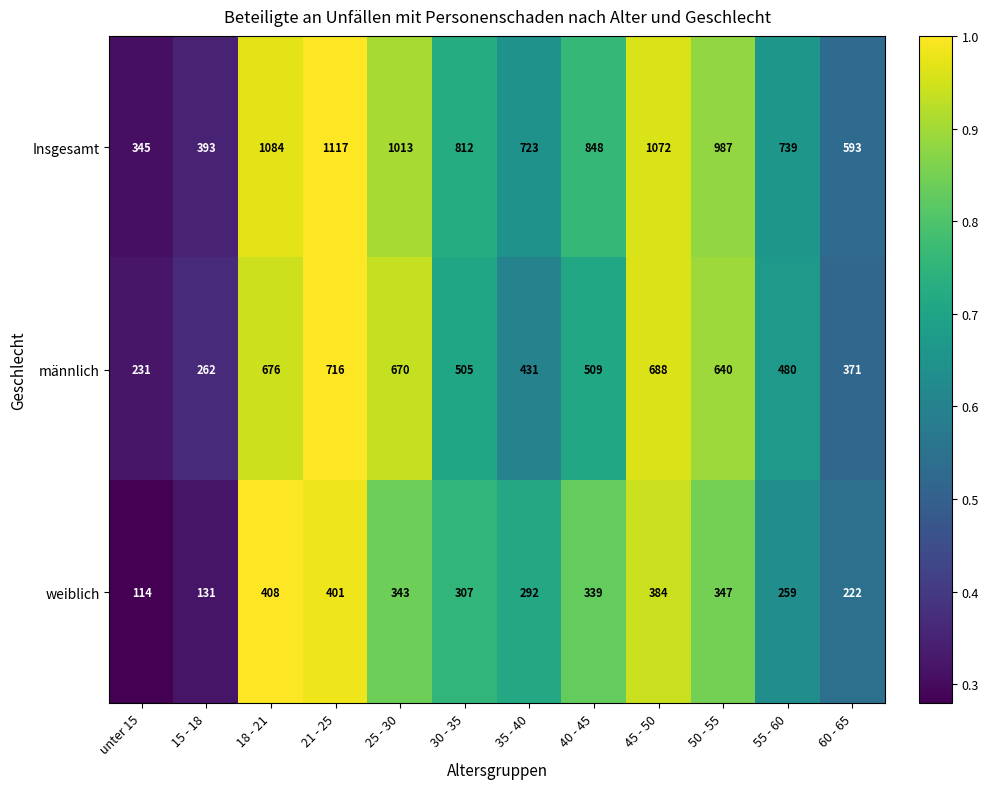

Where does the männlich series first go above 509?

18 - 21